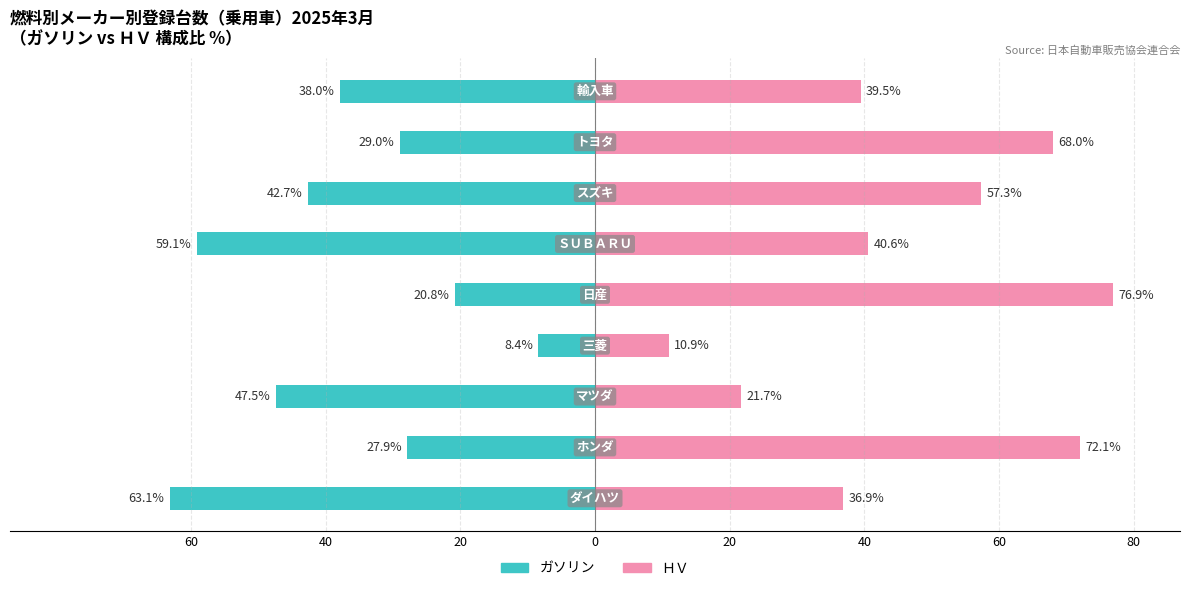

Is the value of ガソリン at 20 greater than the value of ＨＶ at 8?

No